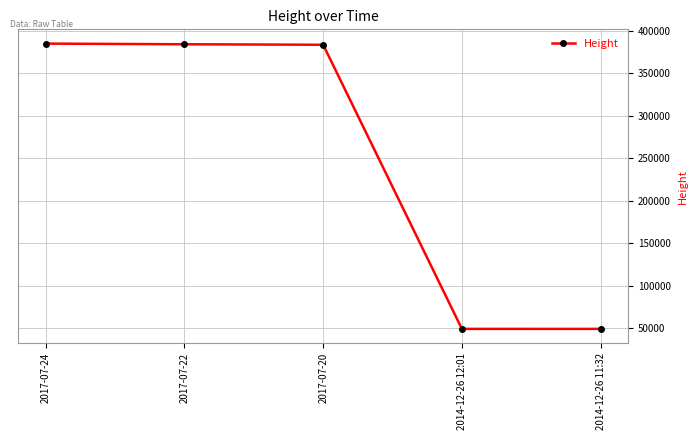

Approximately how many times larger is the value at 2014-12-26 11:32 compared to 2017-07-22?

0.1